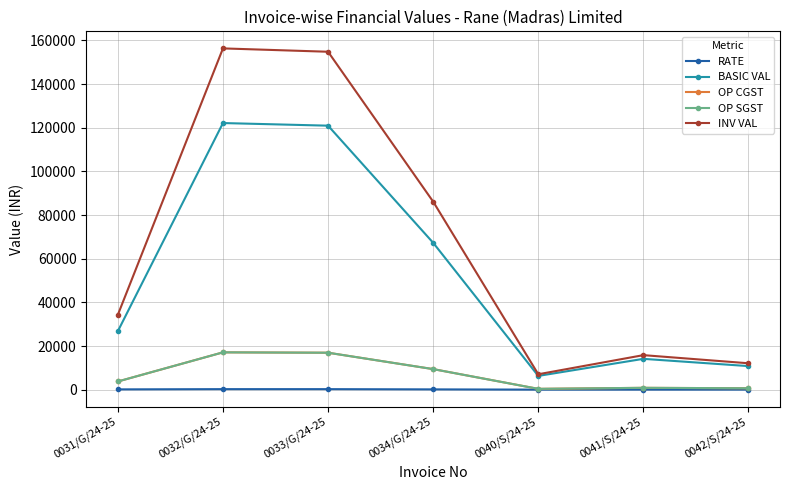

True or false: OP CGST has a value of 378.4 at 0040/S/24-25.

True